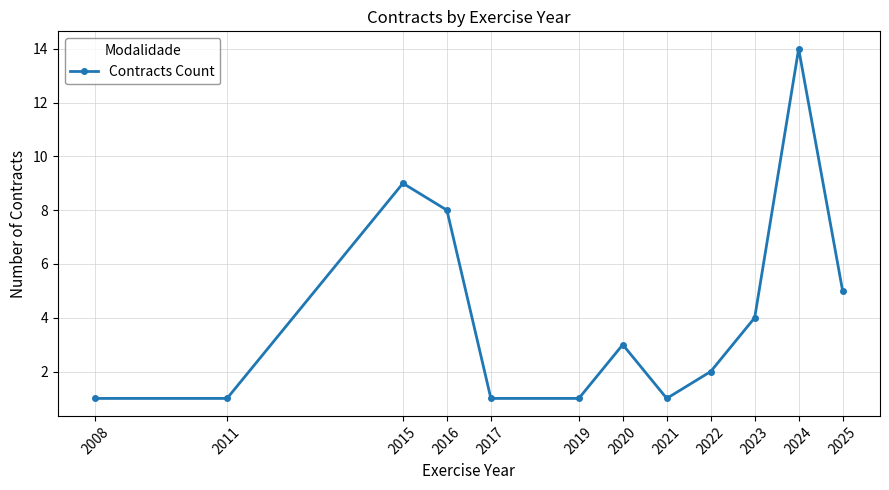

True or false: the data has more than 2 interior local peaks.

True